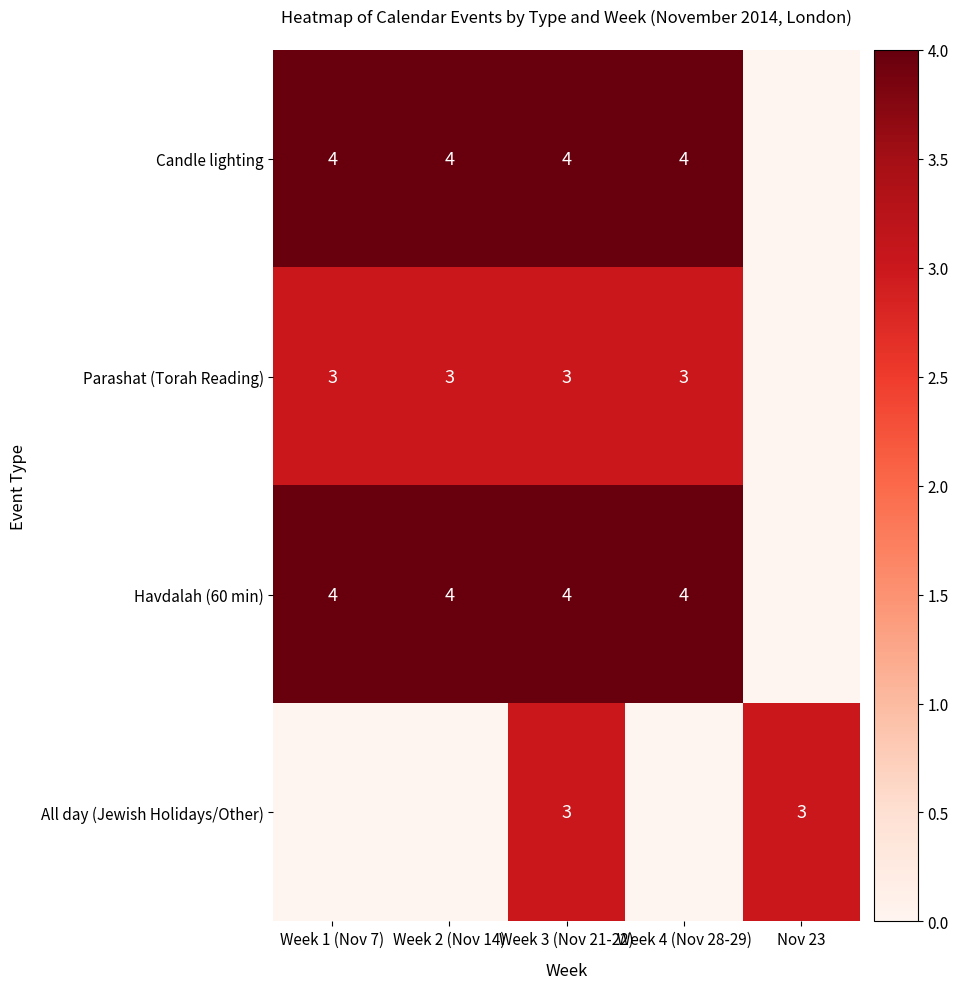

Is the value of Havdalah (60 min) at Week 3 (Nov 21-22) greater than the value of Parashat (Torah Reading) at Week 4 (Nov 28-29)?

Yes